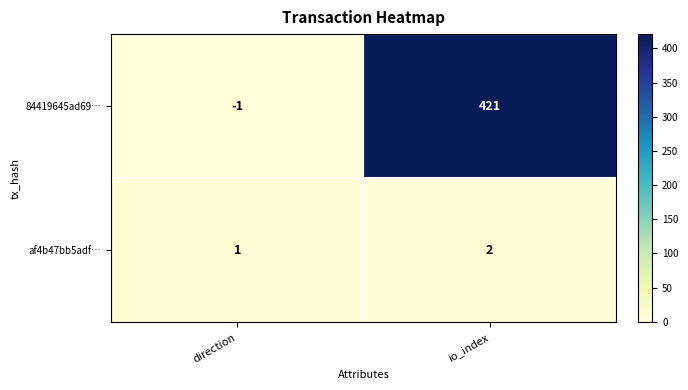

How many distinct data groups are displayed?

2